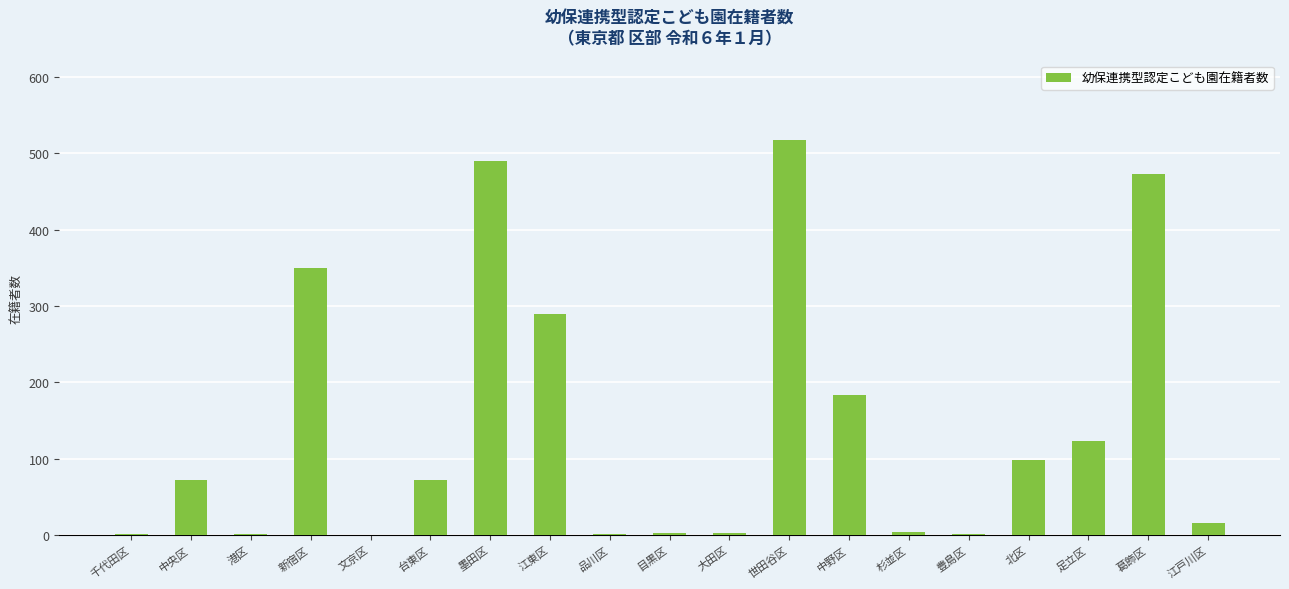

What is the sum of the values at 足立区 and 墨田区?

613